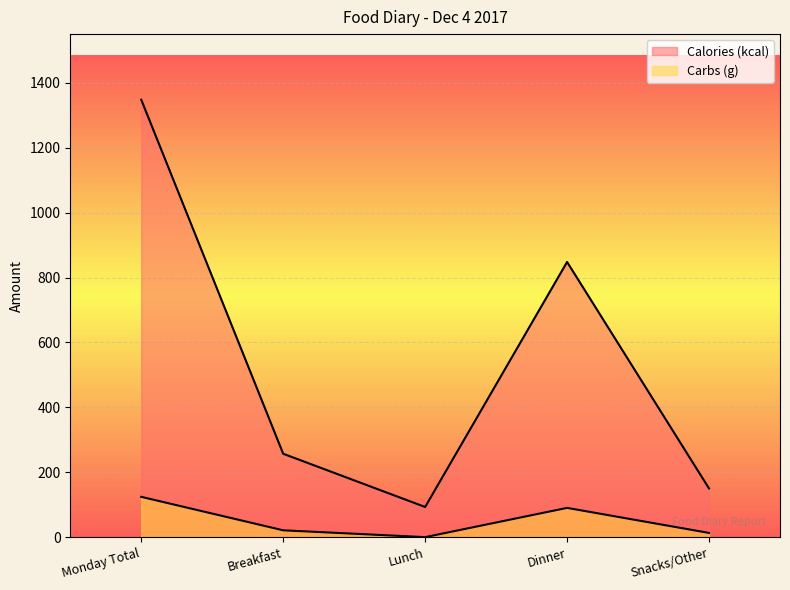

Reading left to right, extract all data points from this chart.

Calories (kcal): 1348.0	257.0	93.0	848.0	150.0
Carbs (g): 124.2	21.1	0.0	90.1	13.0